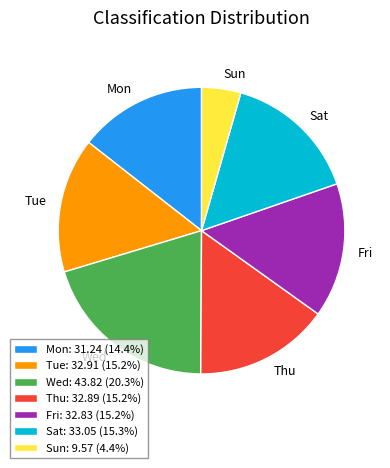

How many slices are in this pie chart?

7